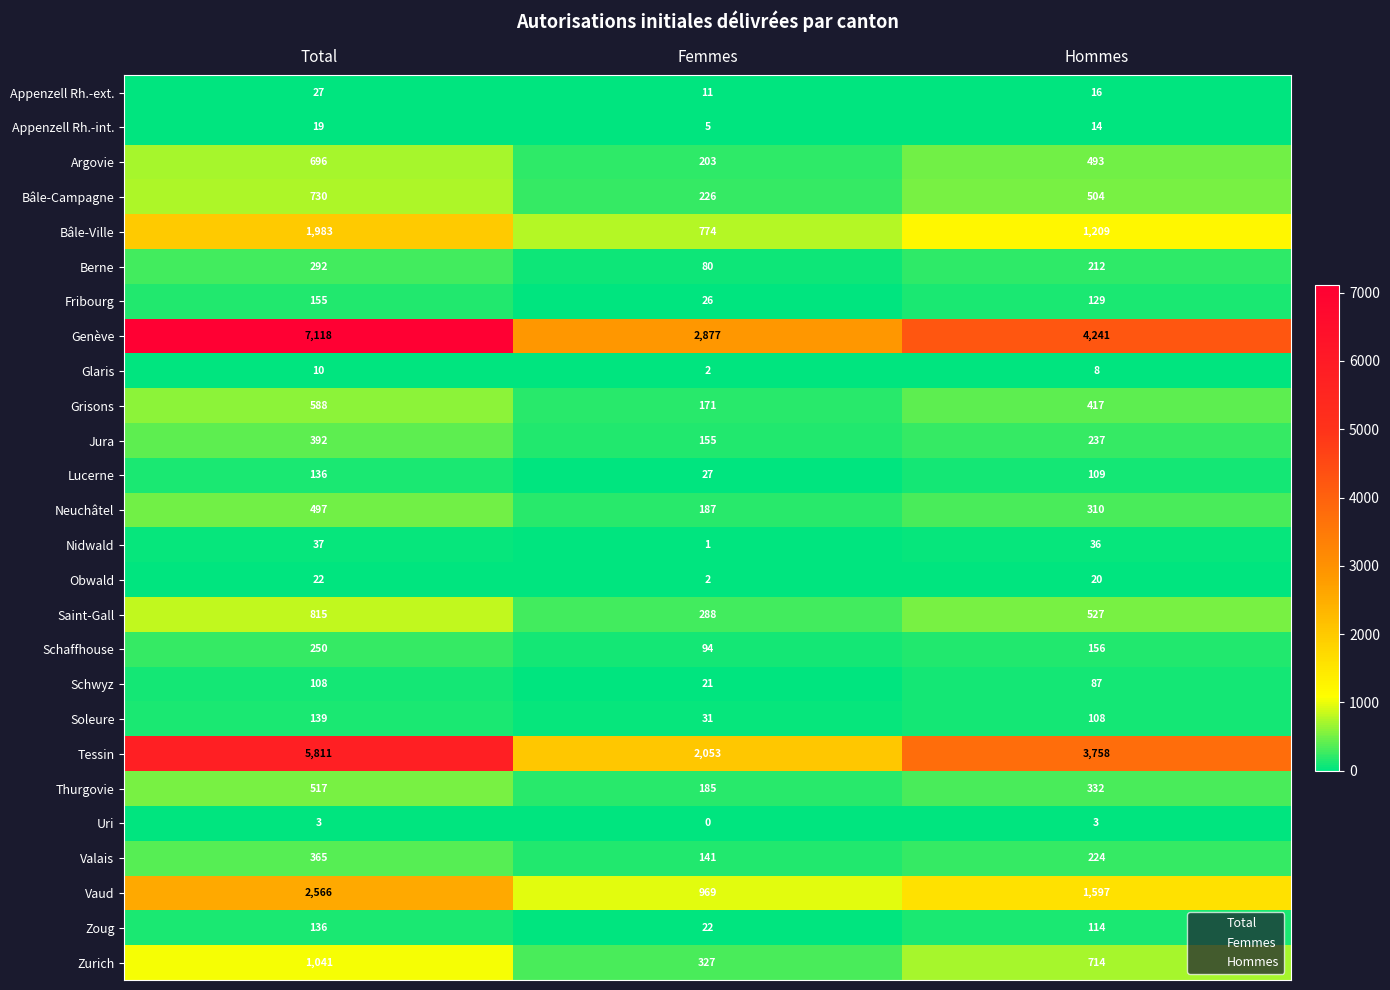

What is the difference between the Argovie values at Hommes and Total?

203